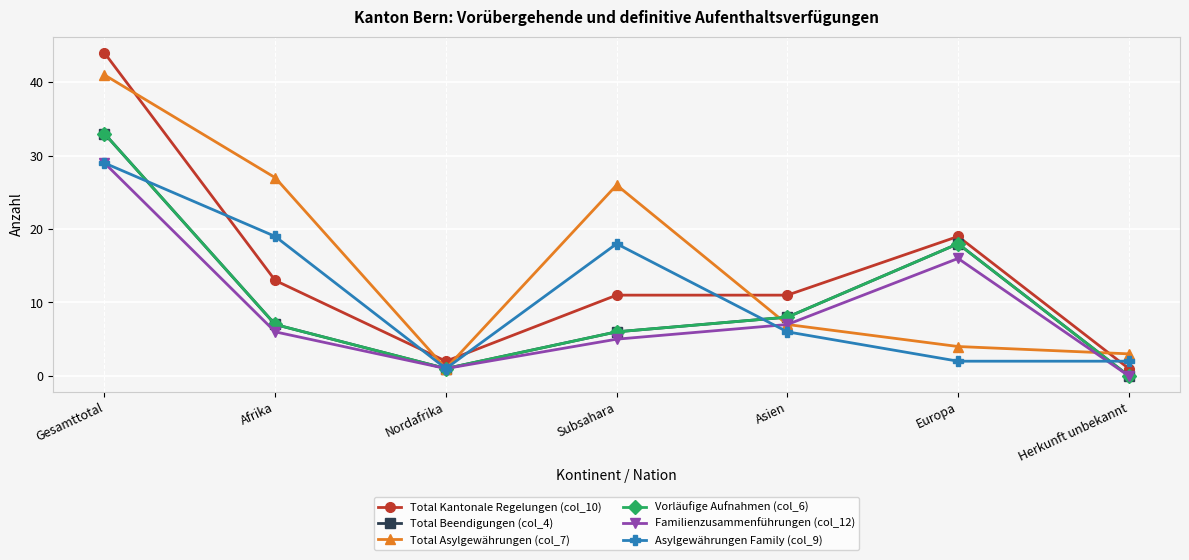

What is the label of the 4th point from the right?

Subsahara